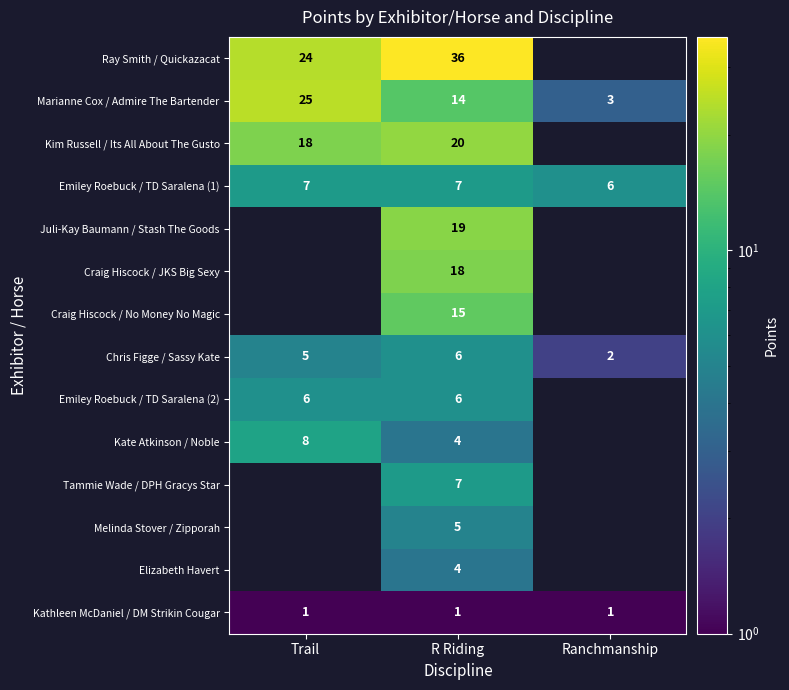

At which category does the chart reach its peak across all series?

R Riding